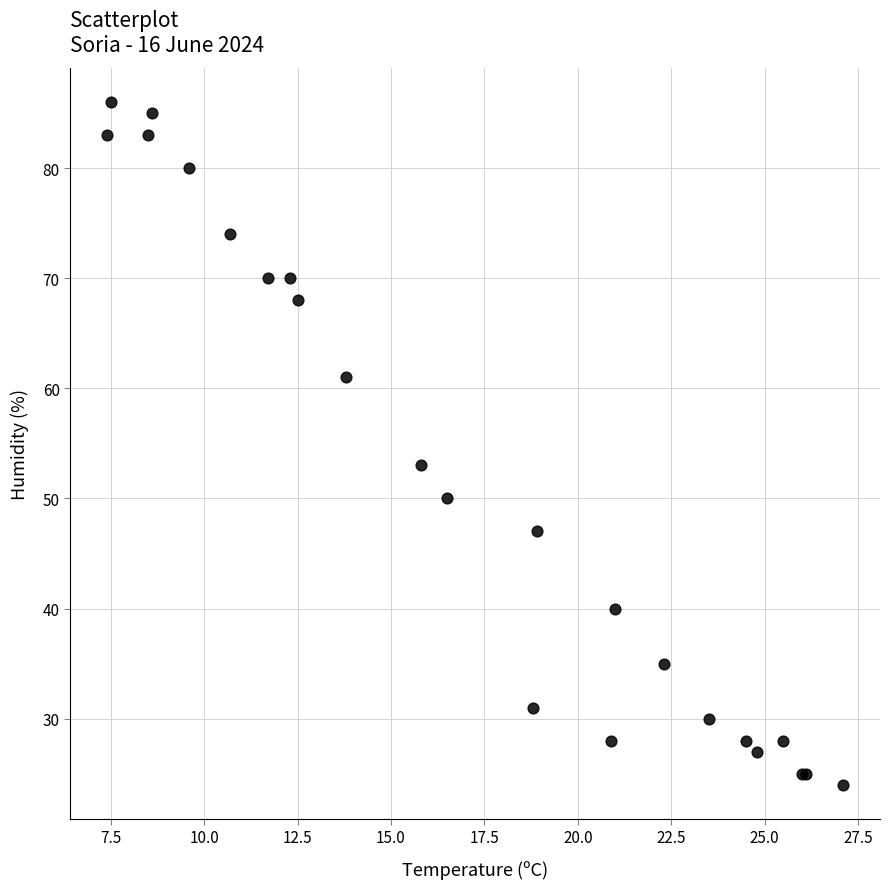

What Y value in the scatter plot is closest to 55?

53